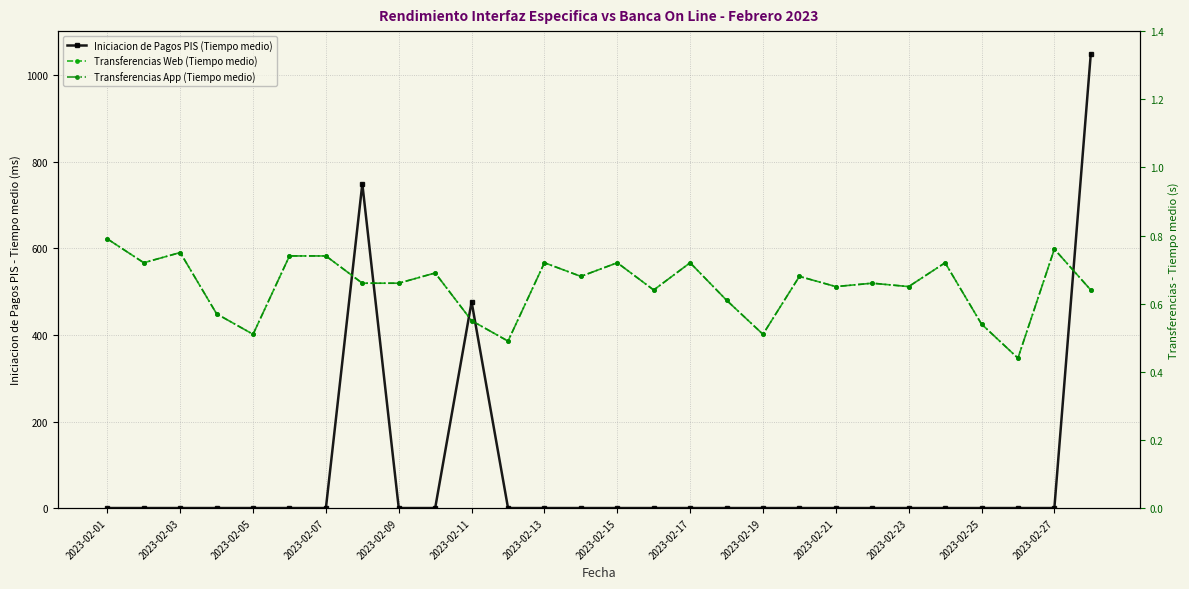

In Transferencias Web (Tiempo medio), how many points are lower than both neighbors (excluding endpoints)?

9